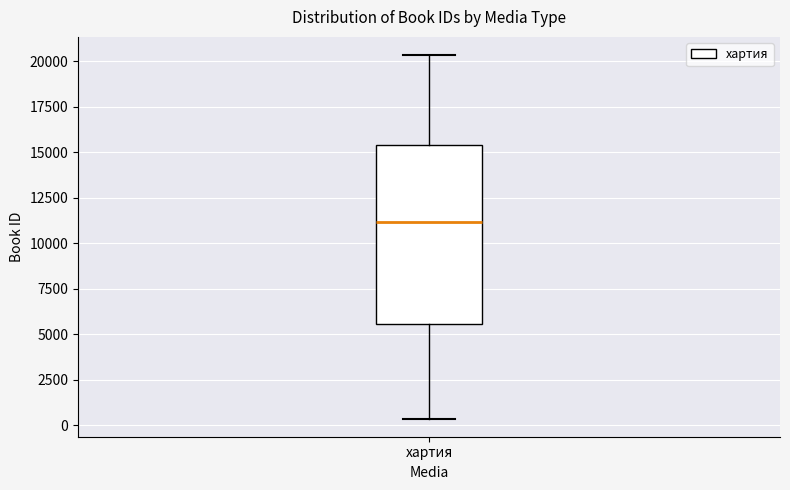

Where is the lower edge of the box for хартия on the y-axis? The values are not printed on the chart, so give them approximately, as read against the axis.

5500